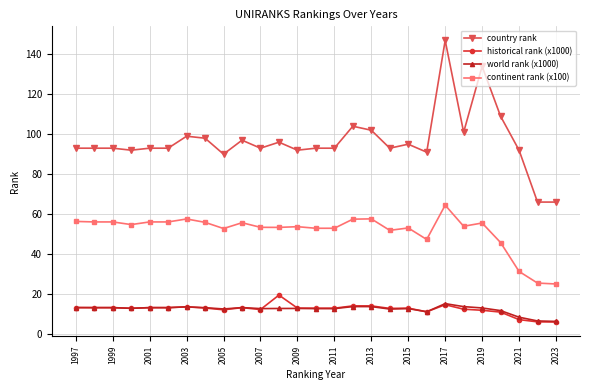

What is the value of the country rank point at the 21st from the left?

147.0